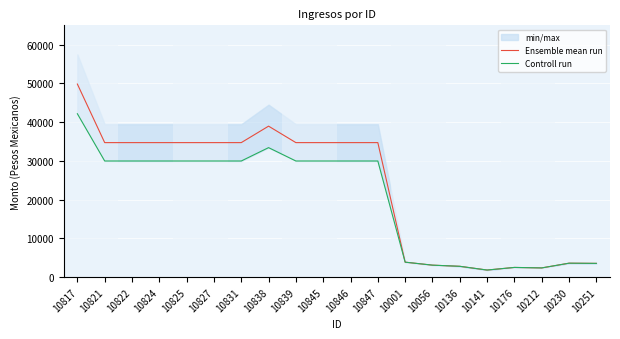

What is the greatest value displayed?

49844.1